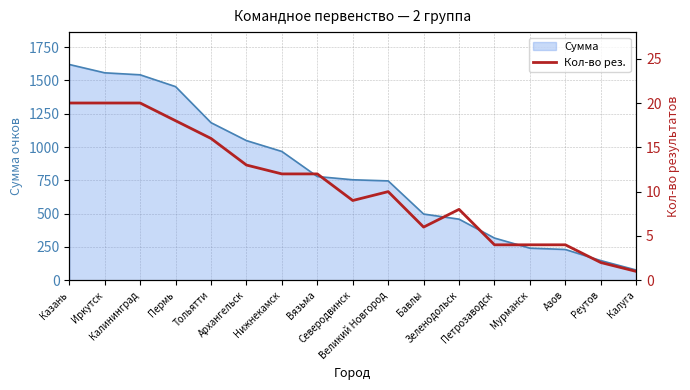

Is it true that the value at Калуга is 1?

True